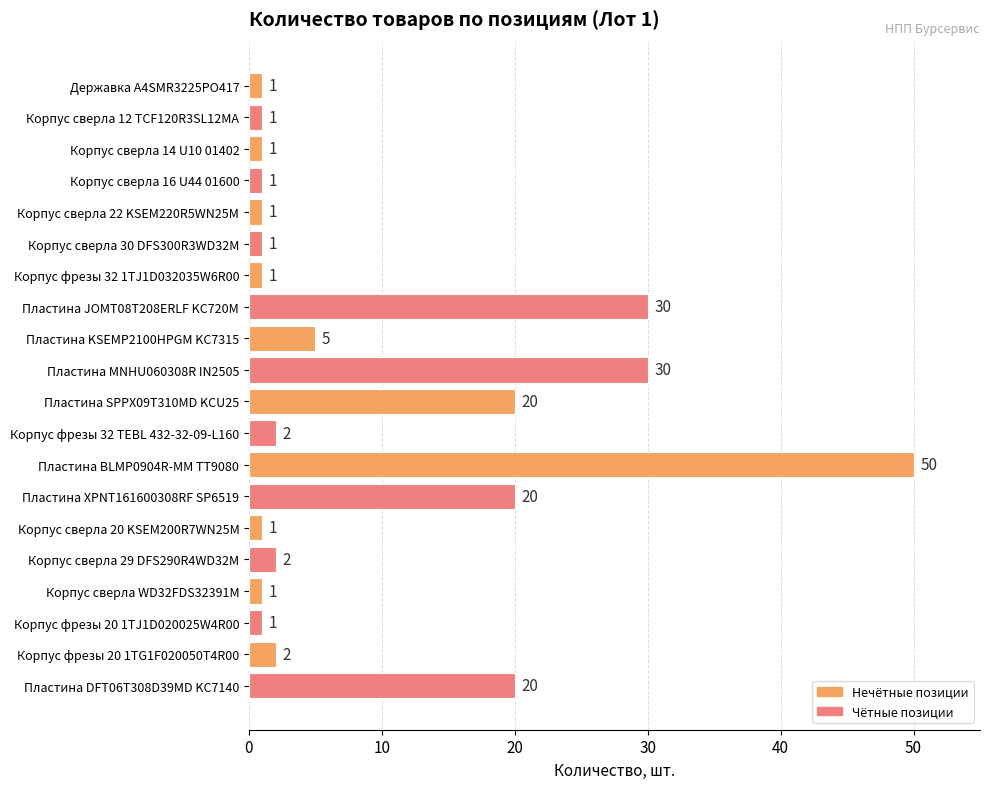

Is it true that the value at Пластина MNHU060308R IN2505 is 30?

True